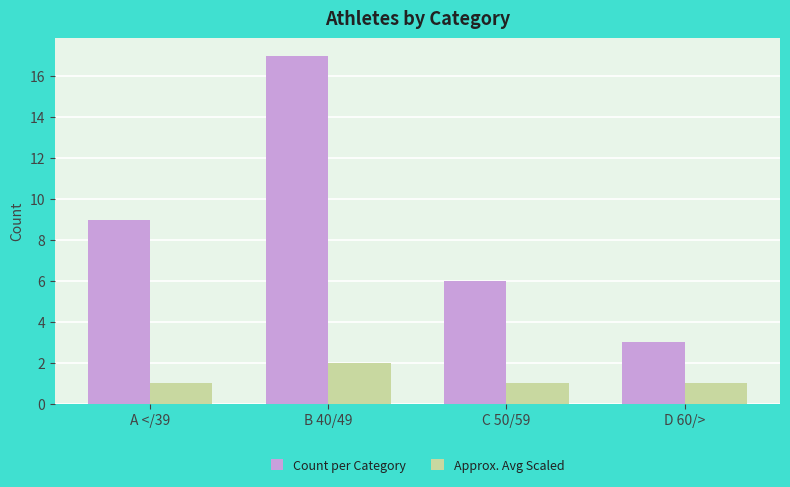

What is the sum of the Approx. Avg Scaled values at B 40/49 and C 50/59?

3